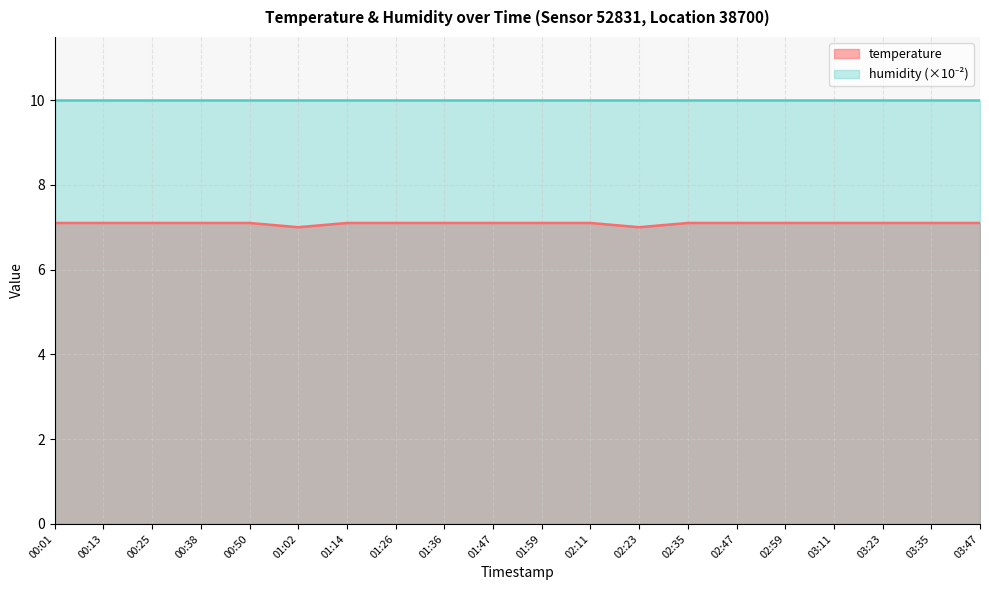

What is the minimum value shown in the chart?

7.0